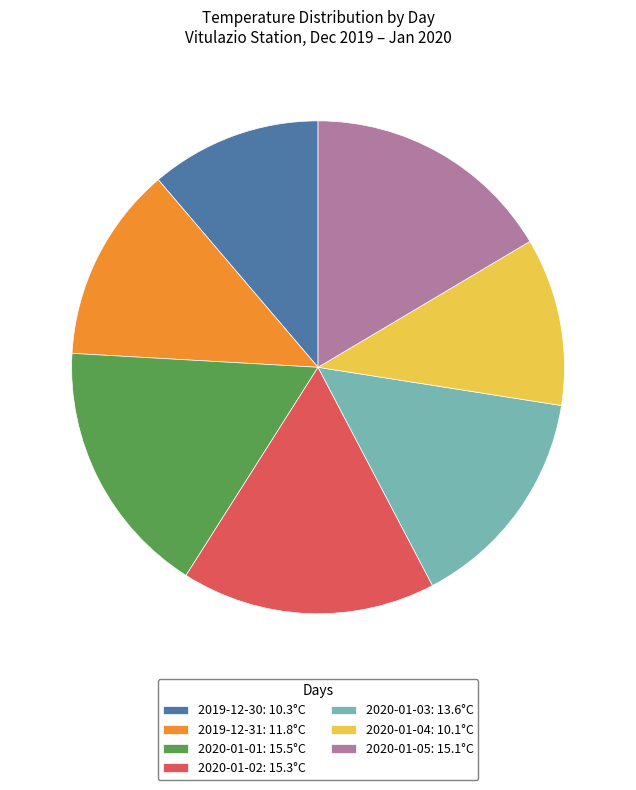

What is the ratio of the value at 2020-01-05: 15.1°C to the value at 2020-01-03: 13.6°C?

1.1